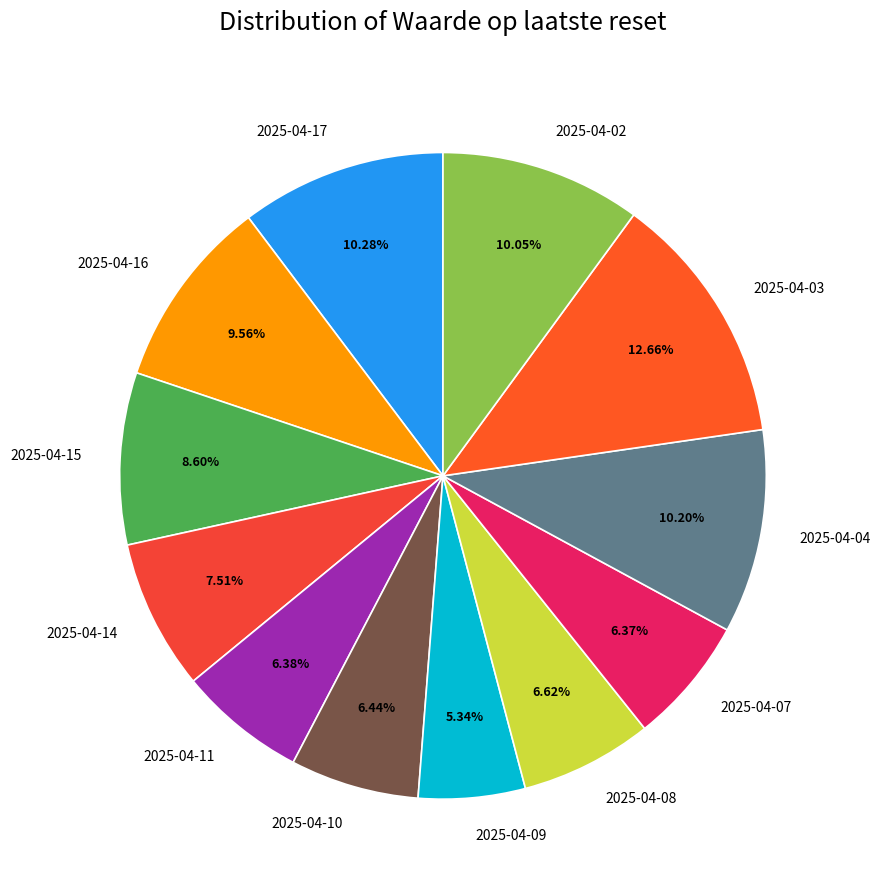

Approximately how many times larger is the value at 2025-04-03 compared to 2025-04-04?

1.2